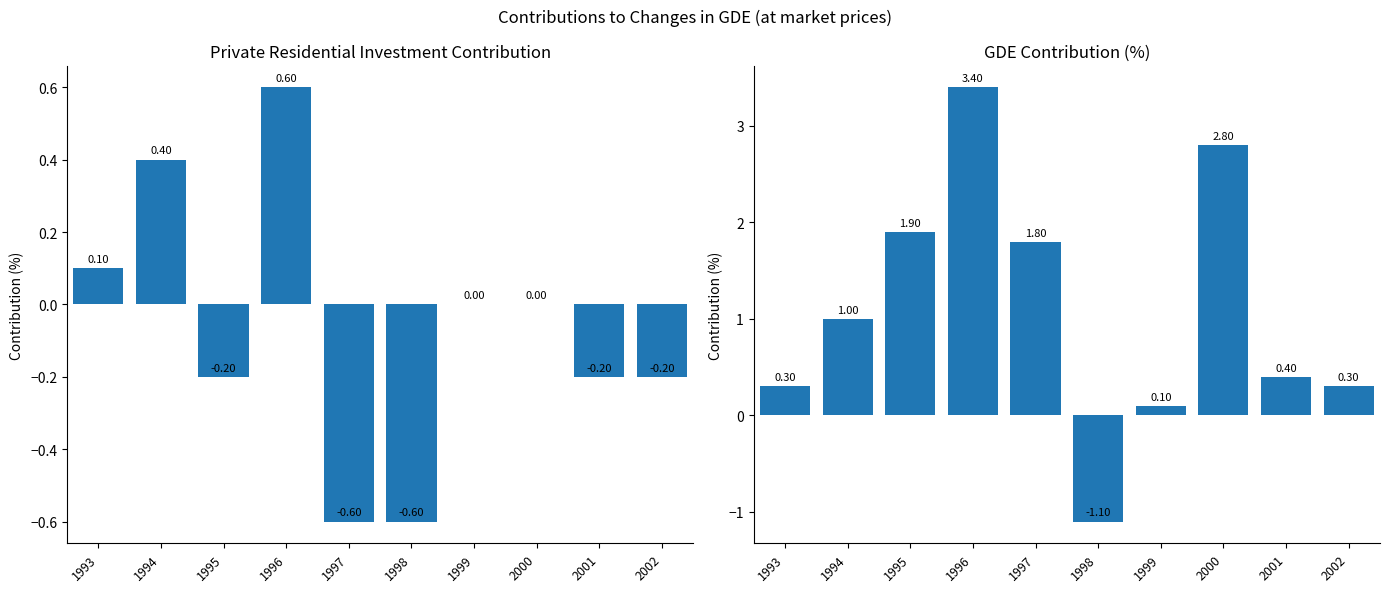

What value does the Private Residential Investment series have at 2002?

-0.2